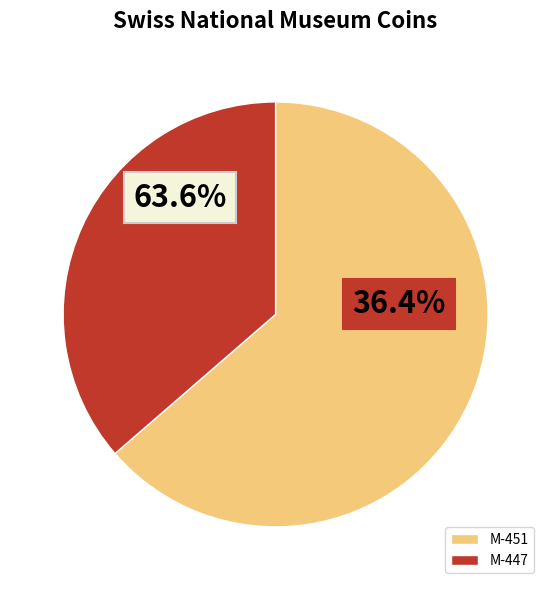

To the nearest percent, what is the combined percentage of M-451 and M-447?

100%